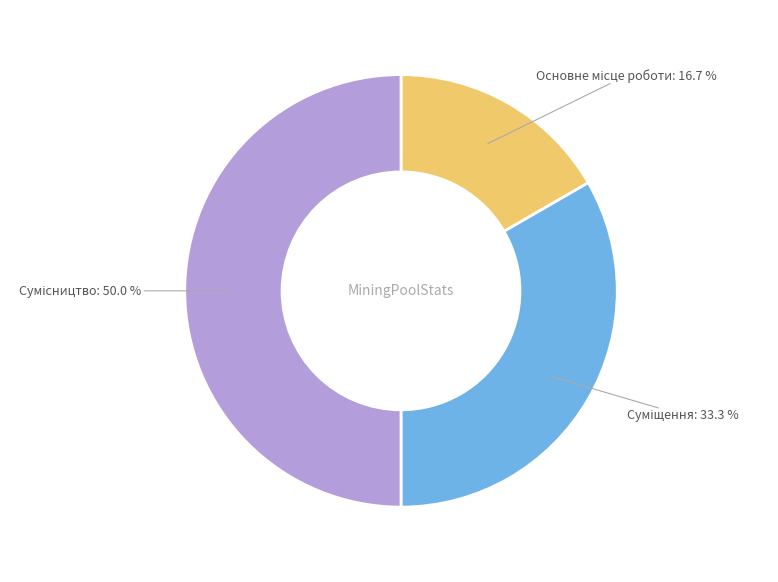

To the nearest percent, what is the average slice percentage?

33%